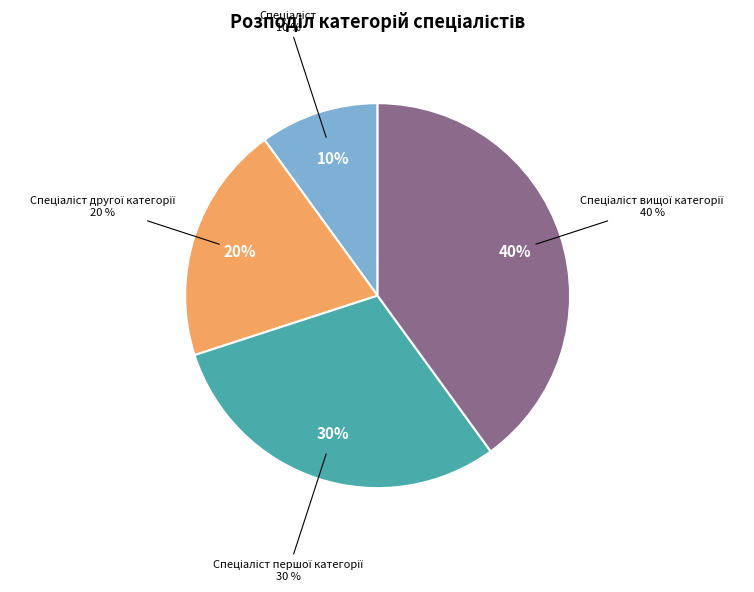

Approximately how many times larger is the value at Спеціаліст другої категорії compared to Спеціаліст вищої категорії?

0.5